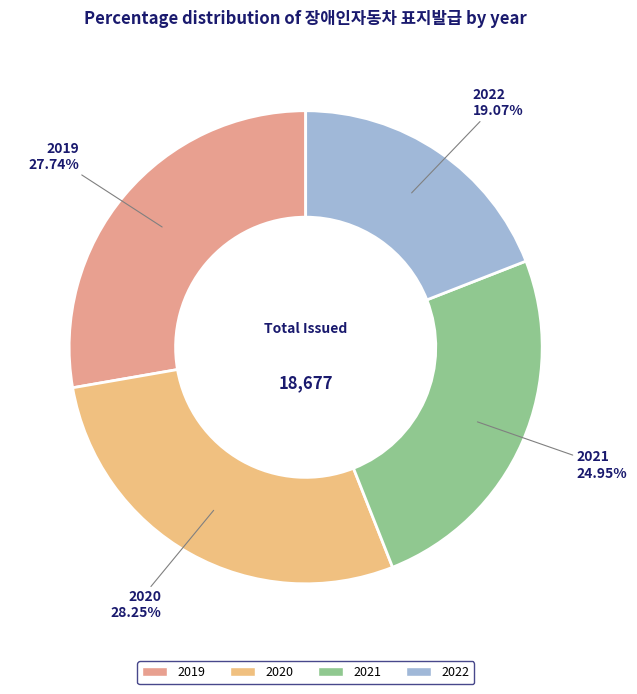

What is the ratio of the value at 2022 to the value at 2020?

0.7